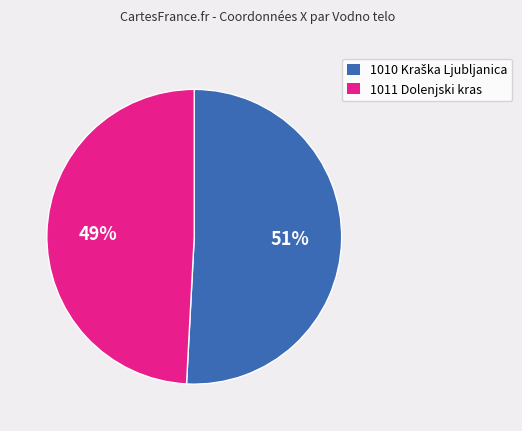

To the nearest percent, what portion does 1011 Dolenjski kras represent?

49%